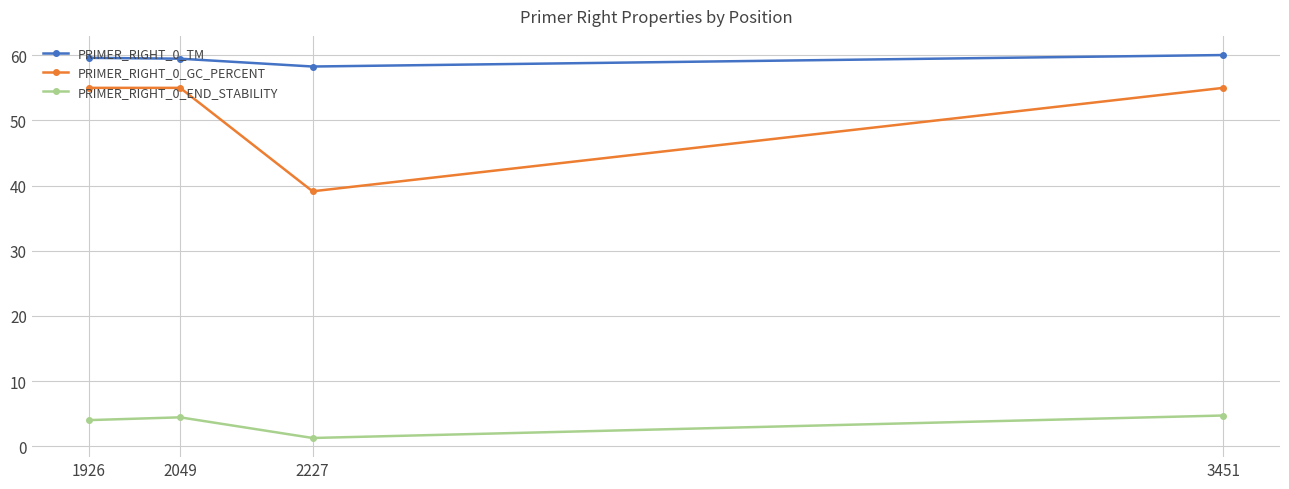

True or false: PRIMER_RIGHT_0_END_STABILITY and PRIMER_RIGHT_0_GC_PERCENT intersect in this chart.

False